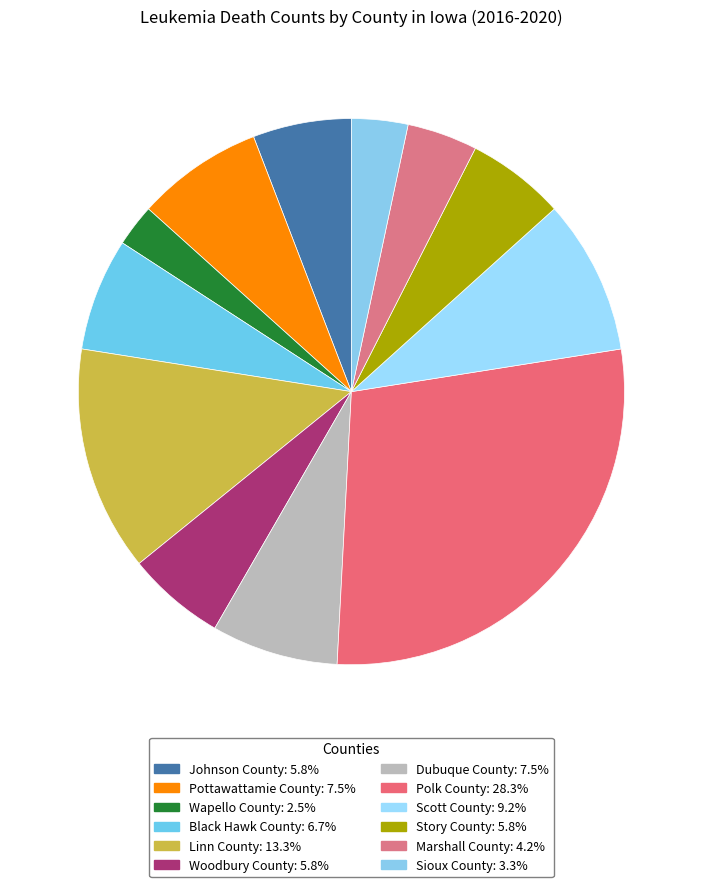

Rank the categories by value from lowest to highest.

Wapello County, Sioux County, Marshall County, Johnson County, Woodbury County, Story County, Black Hawk County, Pottawattamie County, Dubuque County, Scott County, Linn County, Polk County